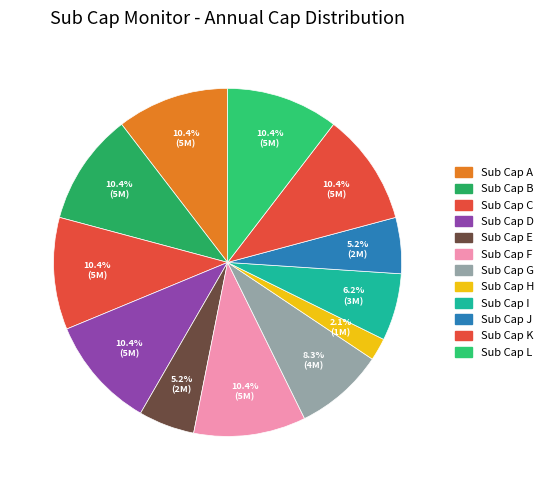

How many slices are in this pie chart?

12